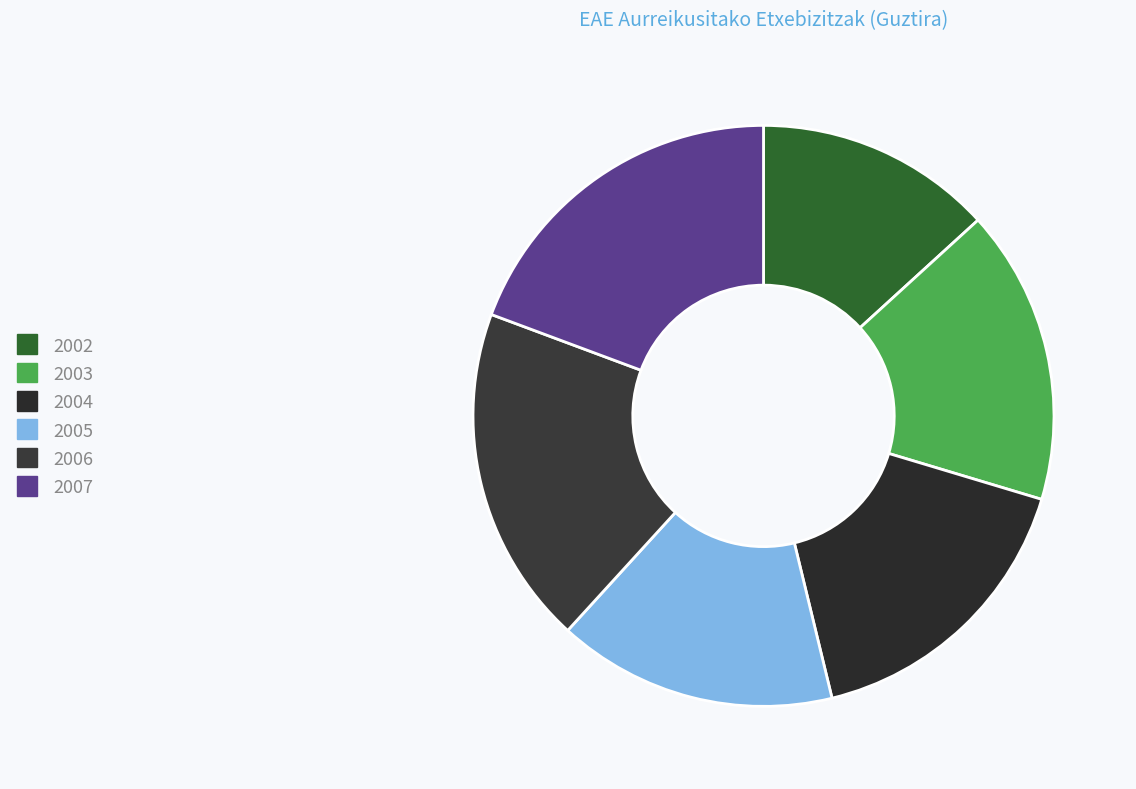

Is 2004 the majority of the pie?

No